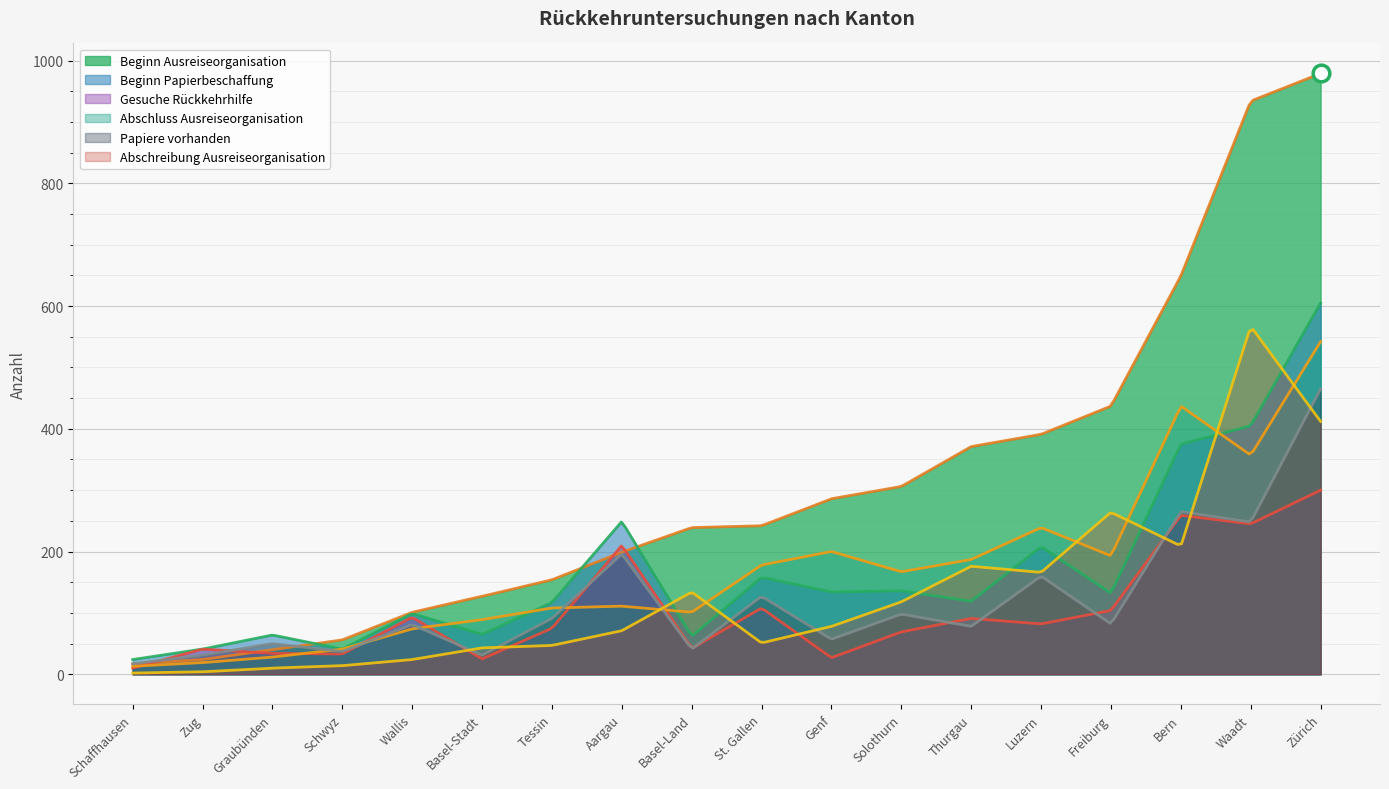

Is the value of Papiere vorhanden at Zug greater than the value of Beginn Ausreiseorganisation at Zürich?

No